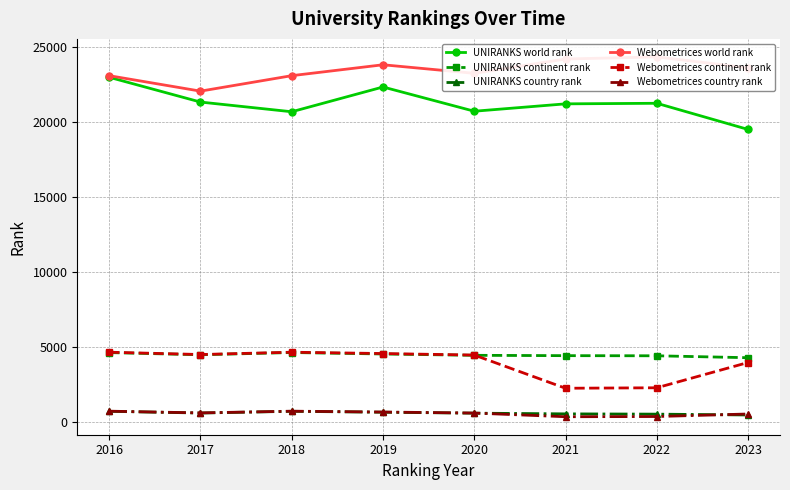

How many interior local peaks does the UNIRANKS country rank series have?

1